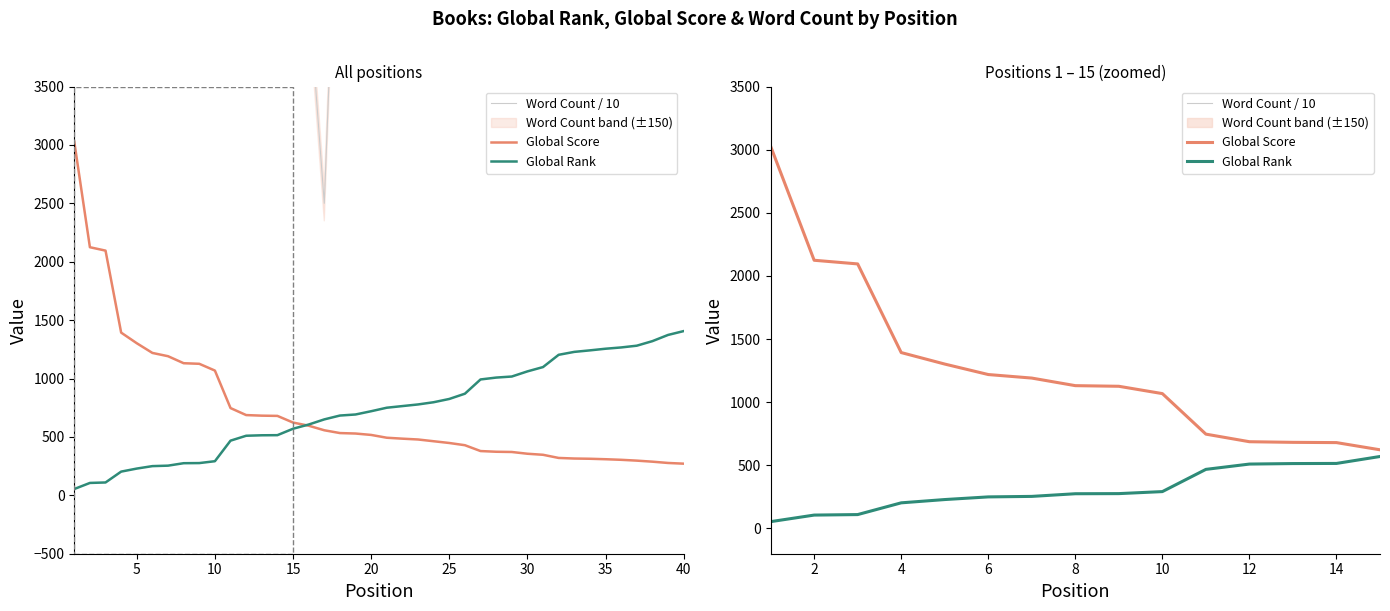

Reading right to left, transcribe all the data shown in this chart.

Word Count / 10: 7500.0	8000.0	7500.0	6400.0	6000.0	6100.0	9700.0	22000.0	7897.3	7000.0	47200.0	4956.5	18800.0	4600.0	4900.0
Global Score: 623.0	680.0	682.0	687.0	747.0	1068.0	1126.0	1131.0	1191.0	1219.0	1302.0	1393.0	2095.0	2124.0	3027.0
Global Rank: 570.0	515.0	514.0	510.0	468.0	292.0	276.0	275.0	254.0	250.0	229.0	203.0	110.0	106.0	54.0